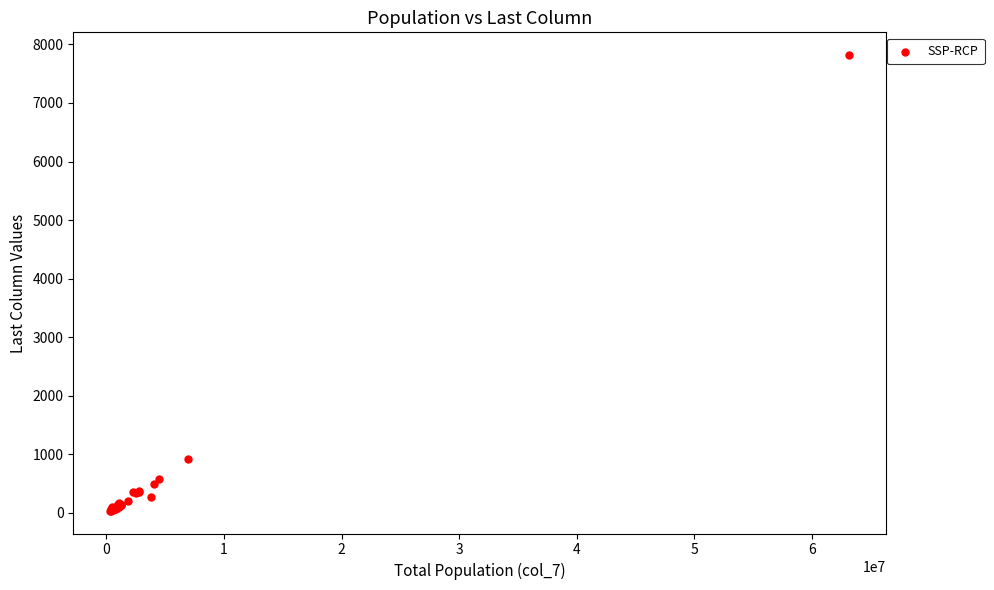

What Y value in the scatter plot is closest to 3926?

917